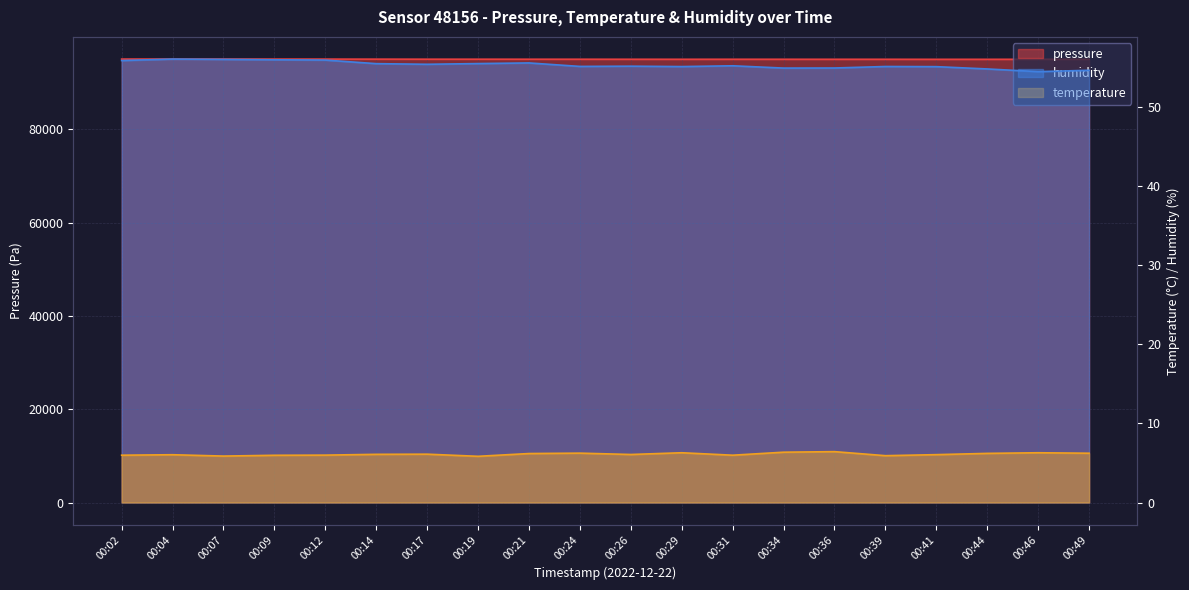

Does the chart display data point markers on the line(s)?

No